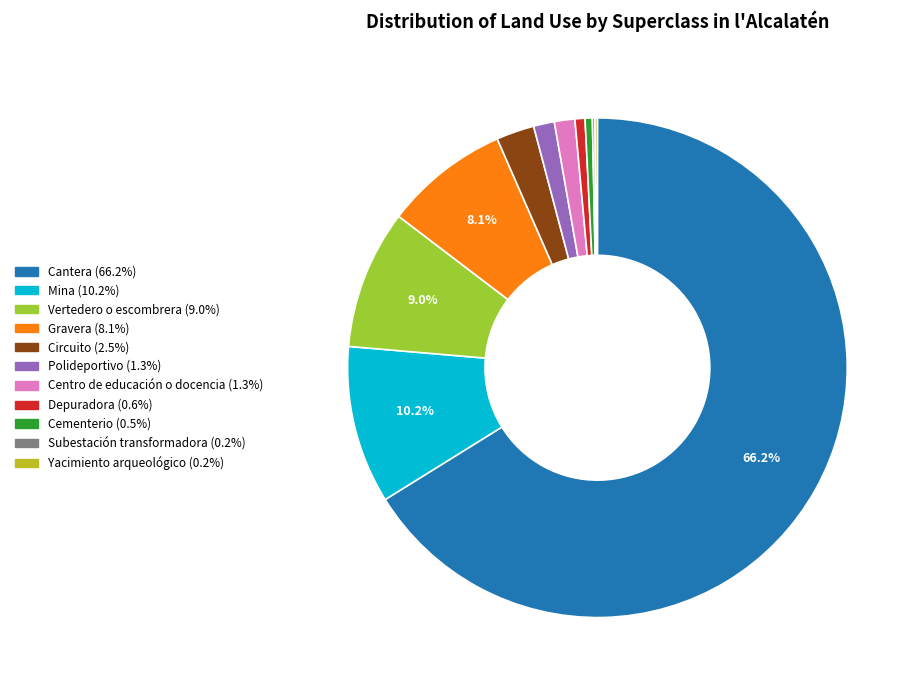

Which category has the biggest portion of the pie?

Cantera